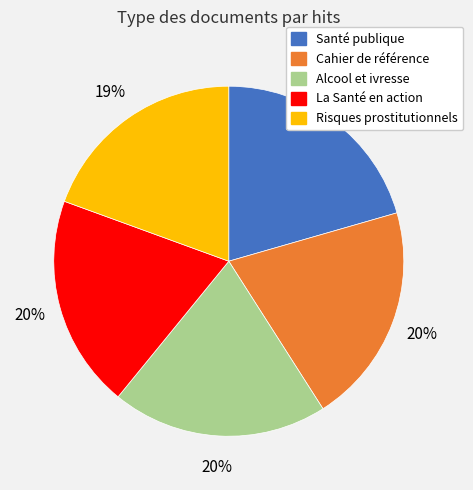

Is there any slice that represents more than half of the pie?

No